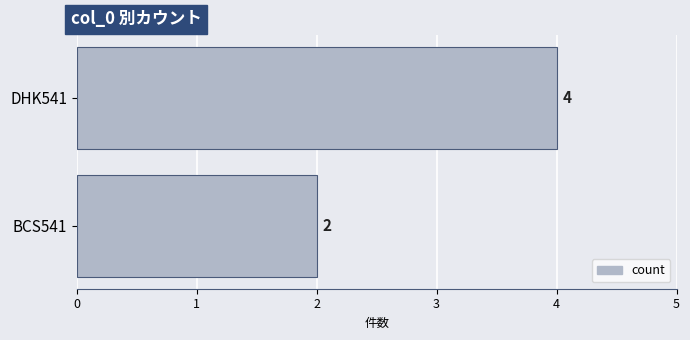

How many bars are there in total?

2